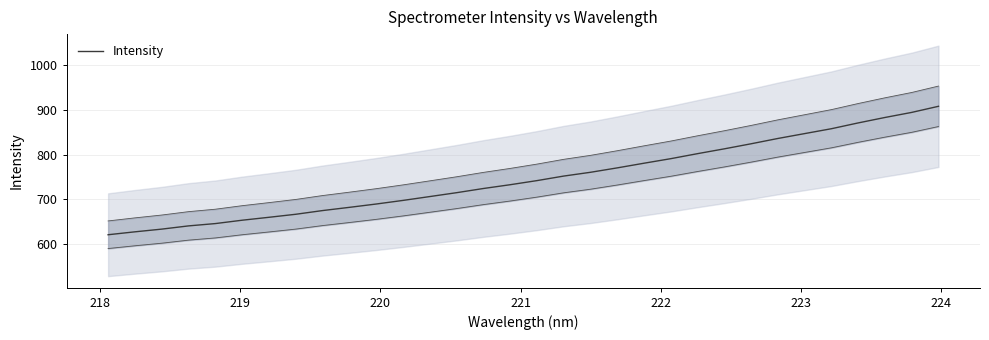

Is it true that the value at 10 is 931.0?

False